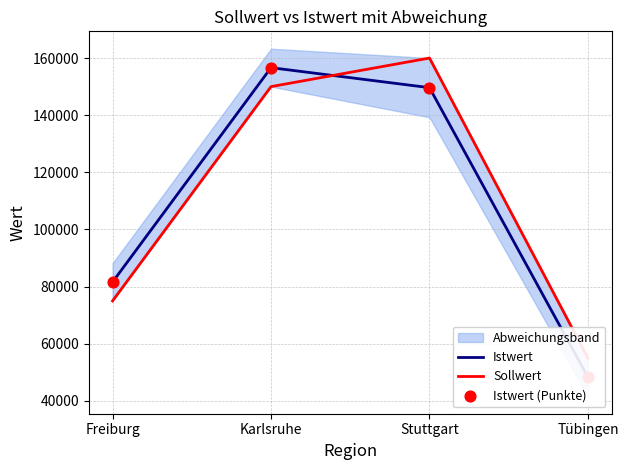

Which series has the largest Y range (max minus min)?

Istwert